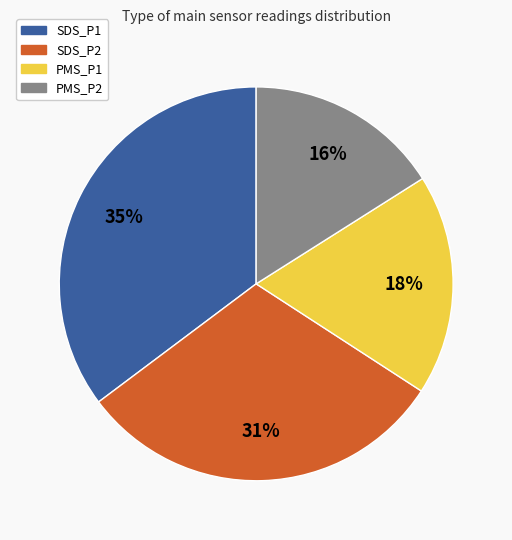

Is the sum of PMS_P2 and PMS_P1 greater than half?

No